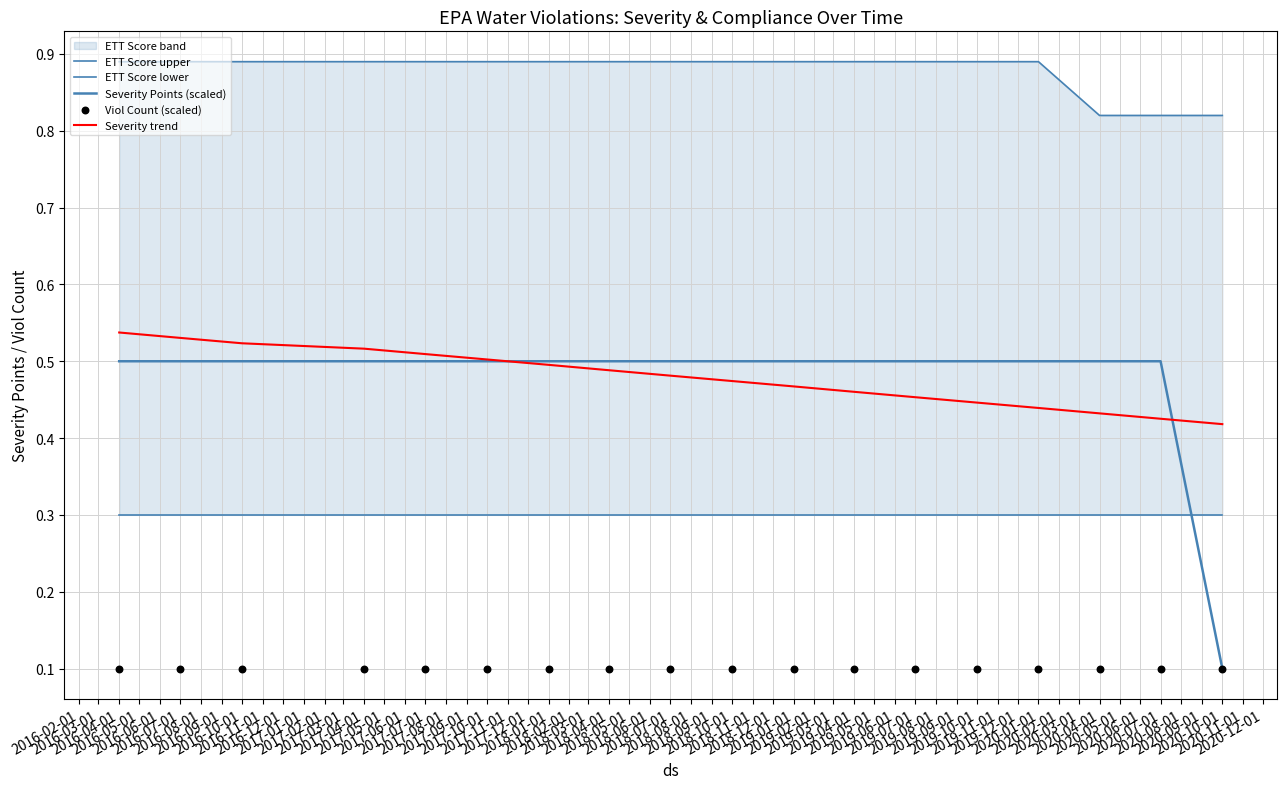

Which series has the largest total across all categories?

ETT Score upper